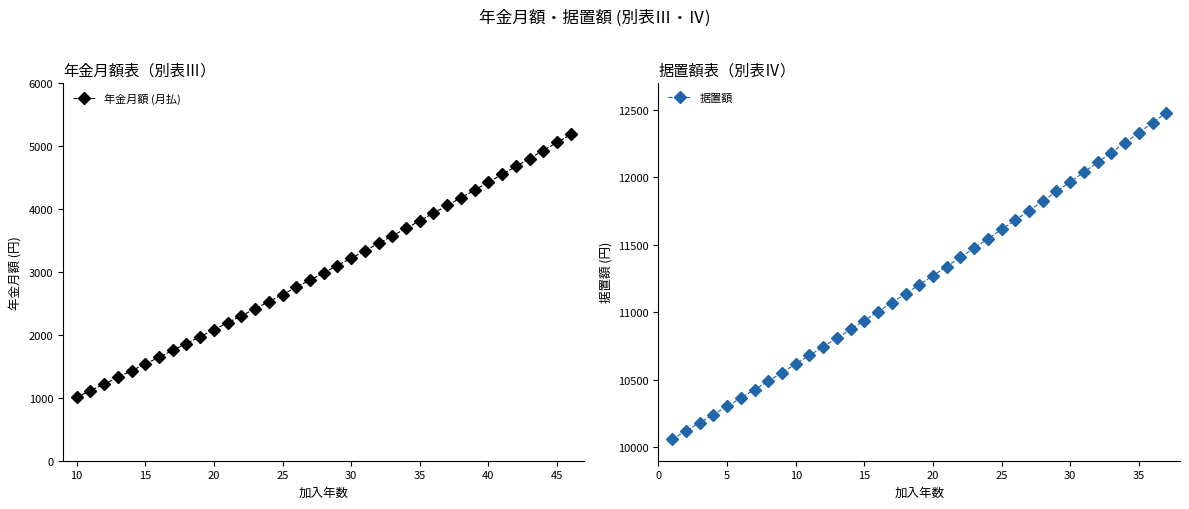

Reading left to right, extract all data points from this chart.

年金月額 (月払): 1008	1112	1217	1322	1428	1535	1642	1750	1859	1968	2078	2188	2300	2411	2524	2637	2751	2866	2981	3097	3213	3331	3449	3568	3687	3807	3928	4050	4172	4295	4419	4544	4669	4795	4922	5050	5178
据置額: 10060	10120	10181	10242	10303	10365	10427	10490	10553	10616	10680	10744	10808	10873	10938	11004	11070	11136	11203	11270	11338	11406	11475	11543	11613	11682	11752	11823	11894	11965	12037	12109	12182	12255	12329	12403	12477